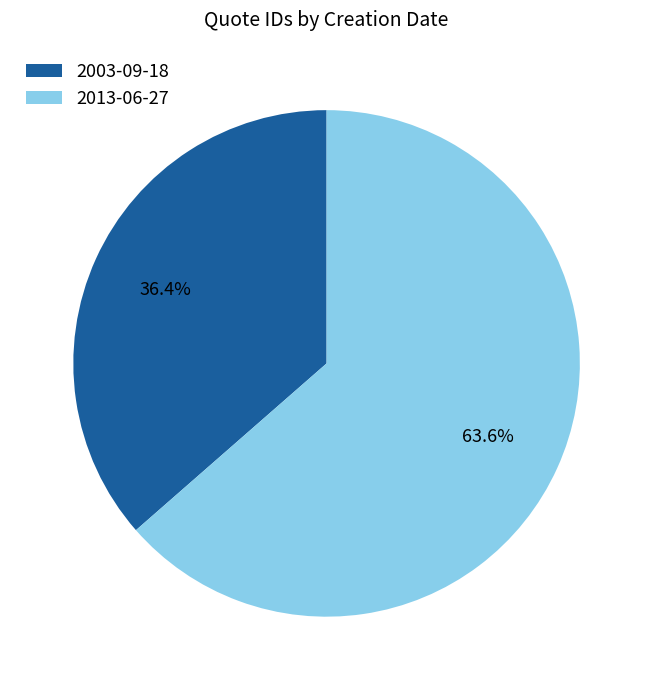

To the nearest percent, what portion does 2013-06-27 represent?

64%